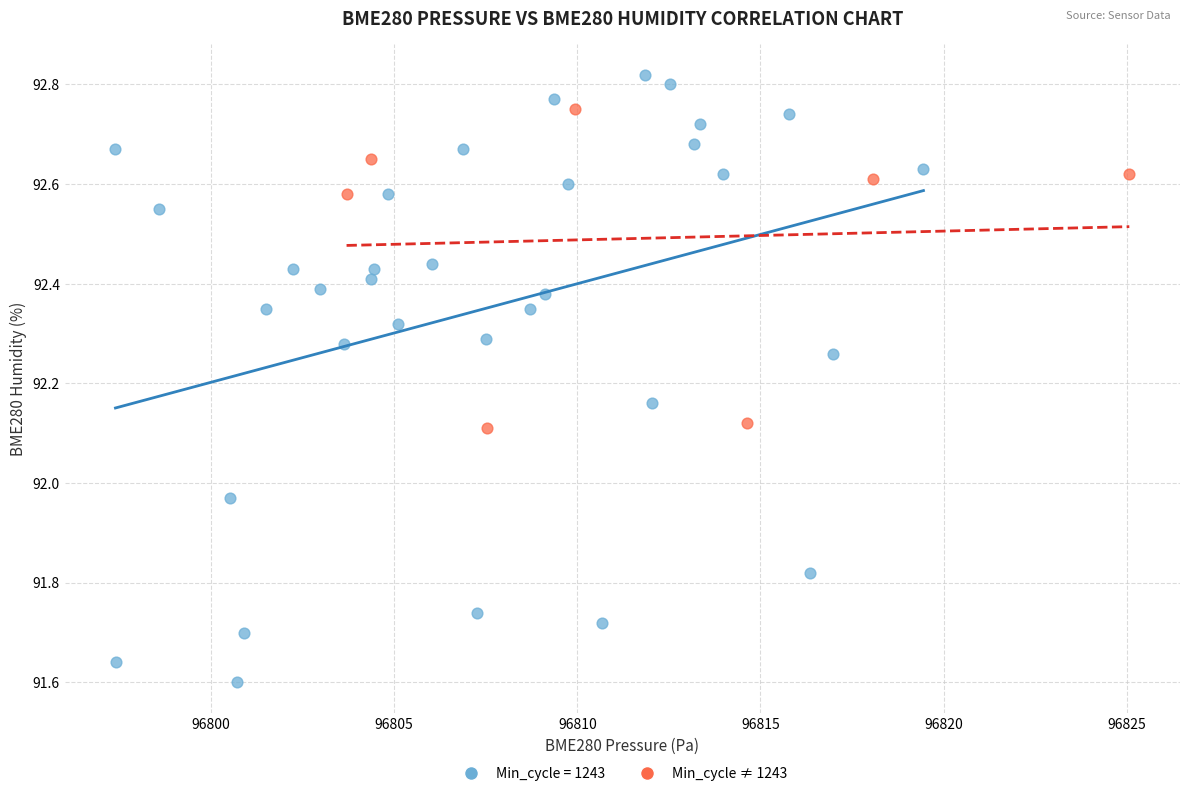

Which series has the widest spread of Y values?

Min_cycle = 1243